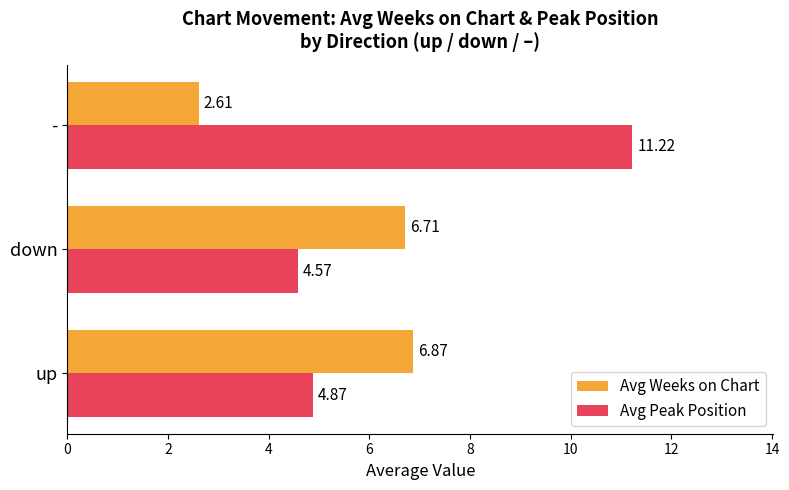

What is the difference between the highest and lowest values at -?

8.6